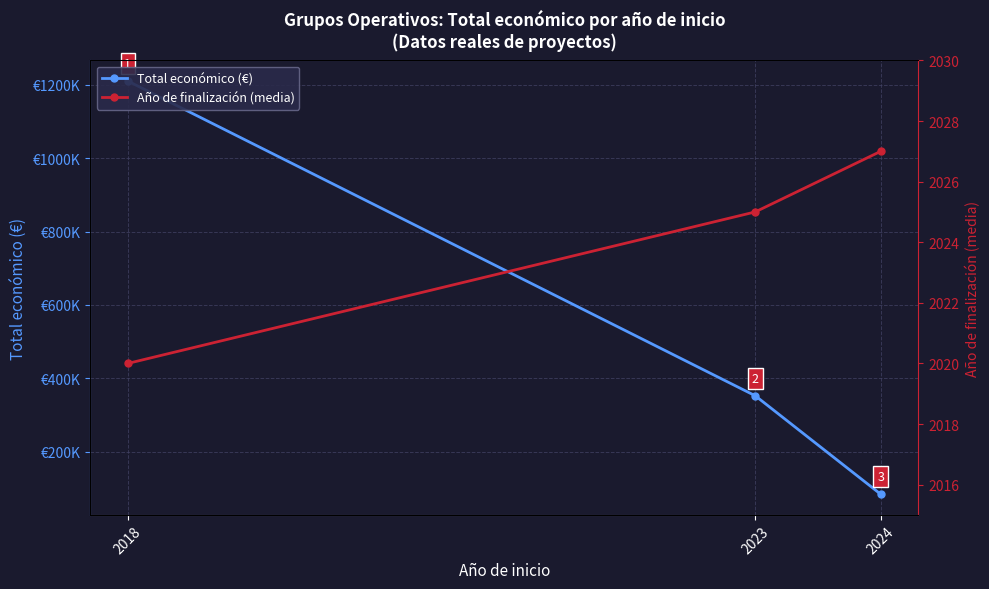

Count the number of categories in the chart.

3